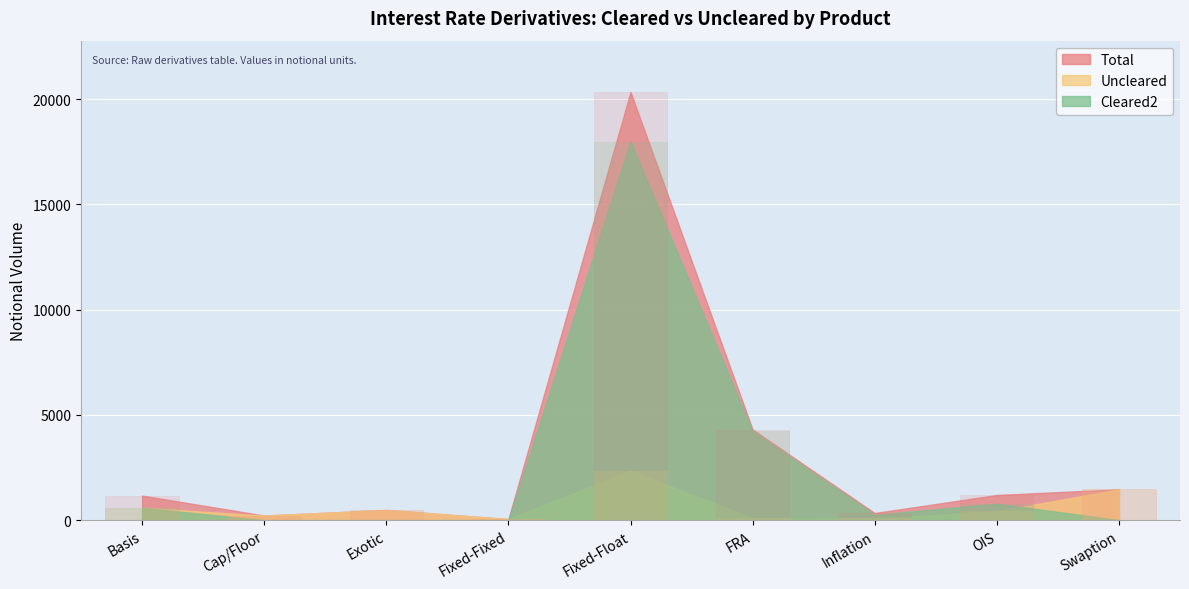

Which series has the largest range (max minus min)?

Total